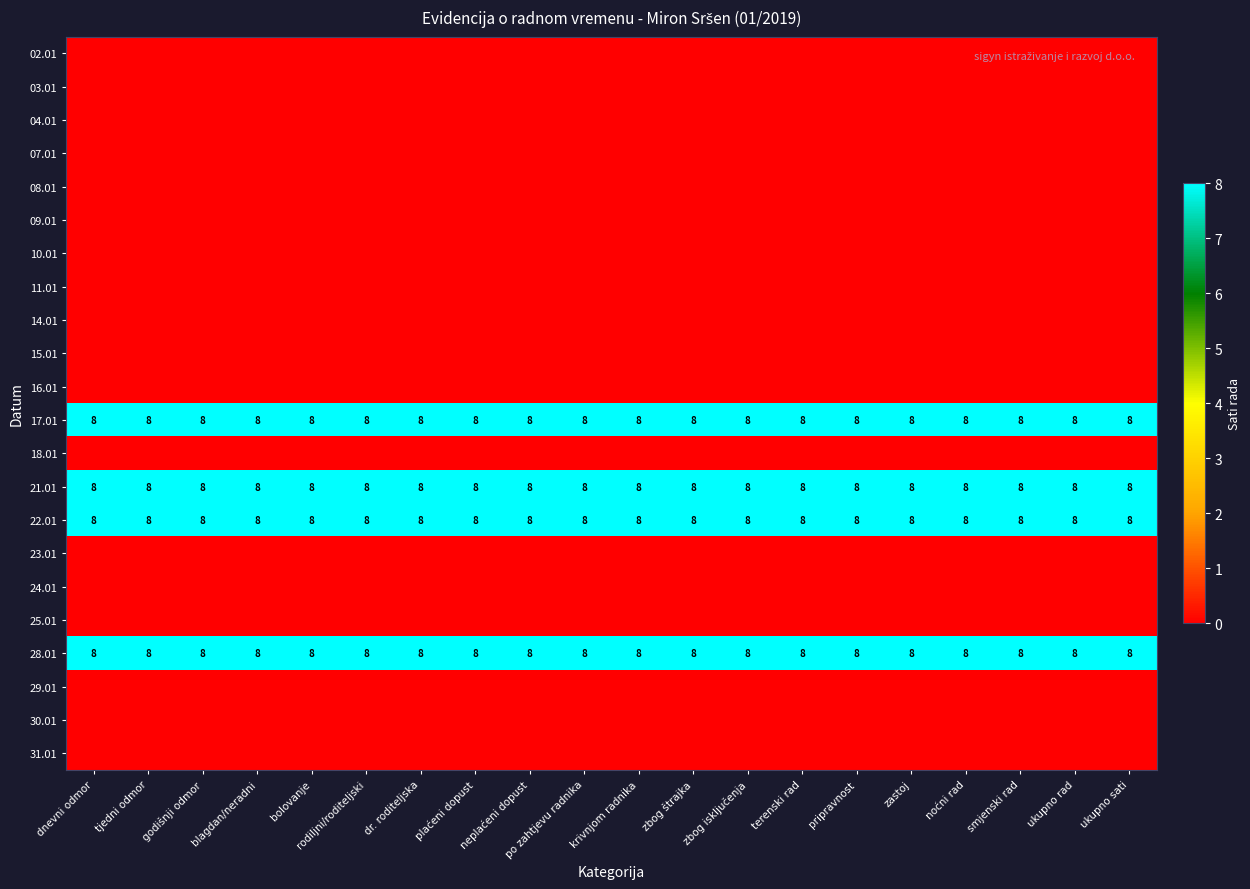

Is it true that 28.01 equals 8 at po zahtjevu radnika?

True